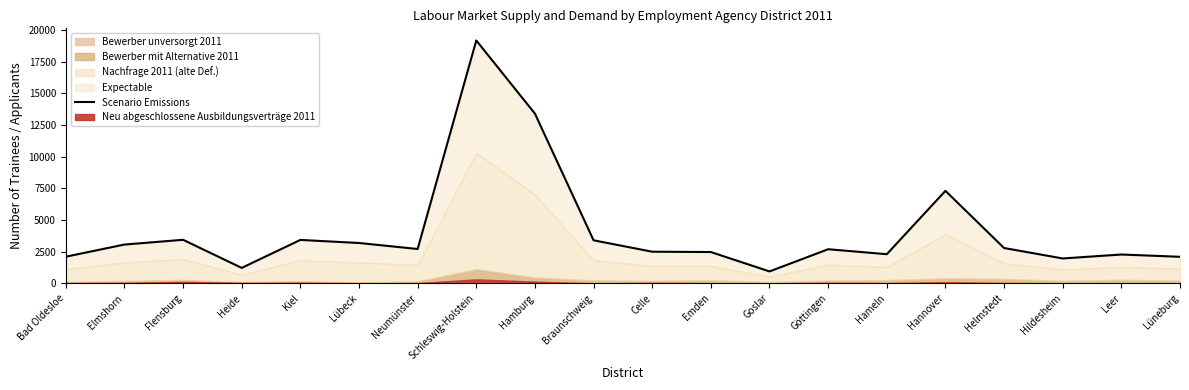

What is the sum of the values at Emden and Kiel?

5907